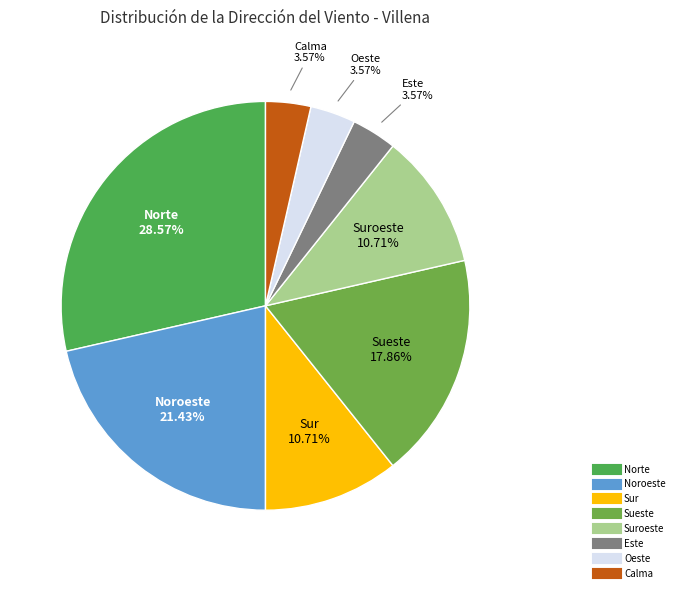

Does any single category account for the majority?

No